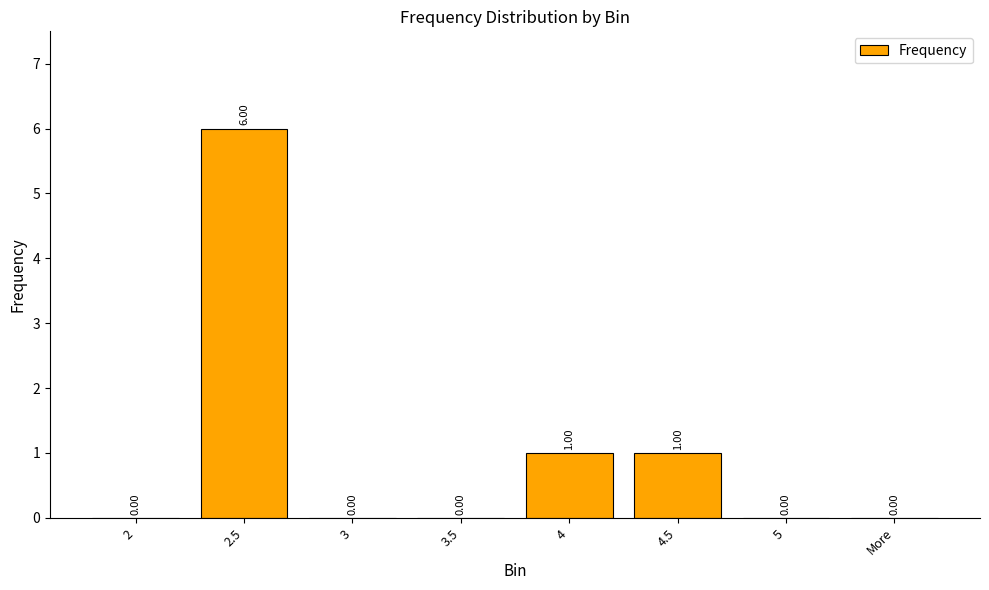

The value at 5 is -2. True or false?

False